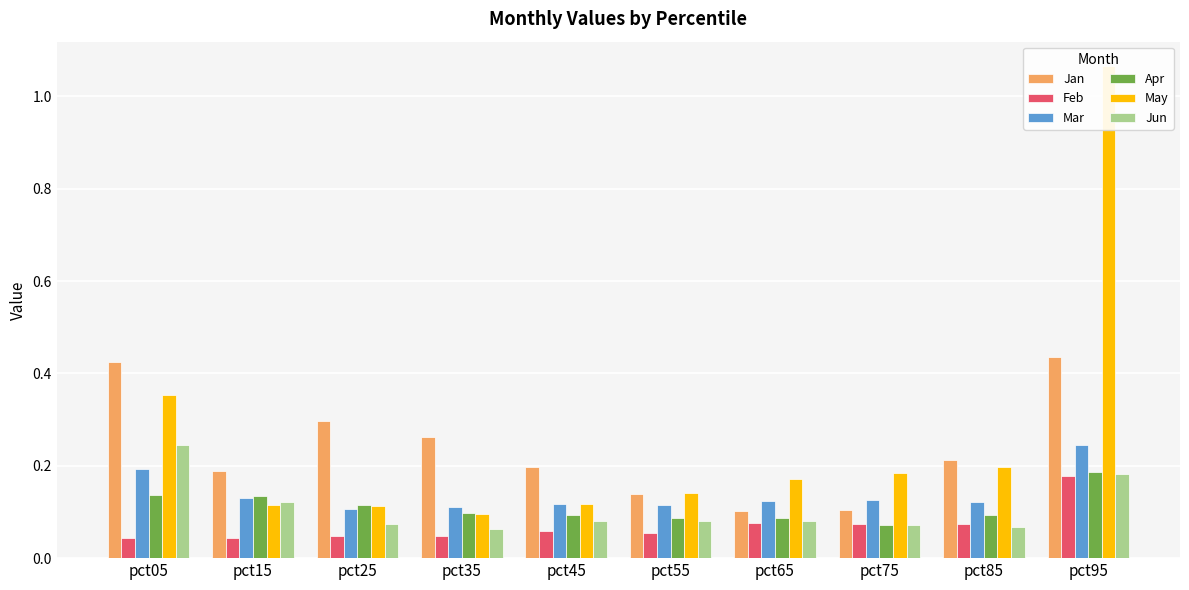

What is the maximum value for Apr?

0.2